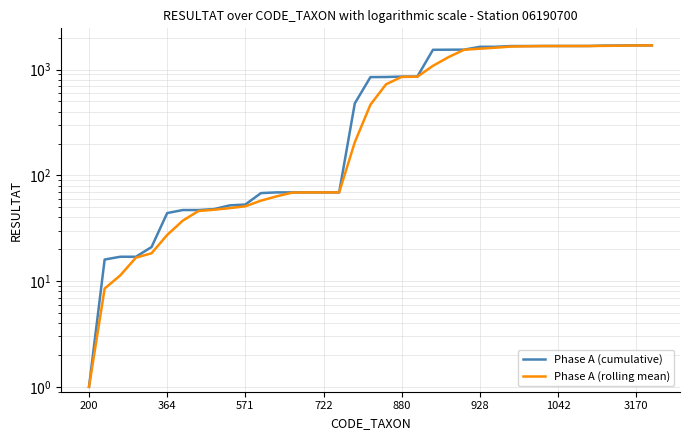

Is the value of Phase A (rolling mean) at 571 greater than the value of Phase A (cumulative) at 200?

Yes